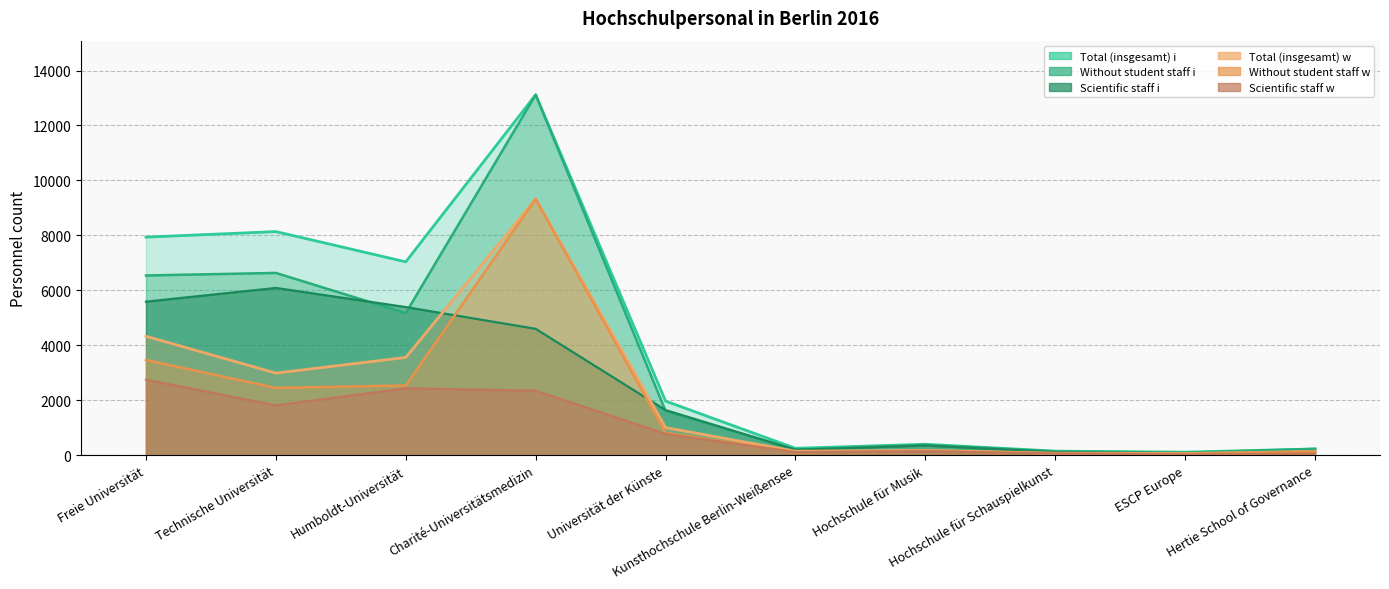

What are all the series names shown in the legend?

Total (insgesamt) i, Without student staff i, Scientific staff i, Total (insgesamt) w, Without student staff w, Scientific staff w